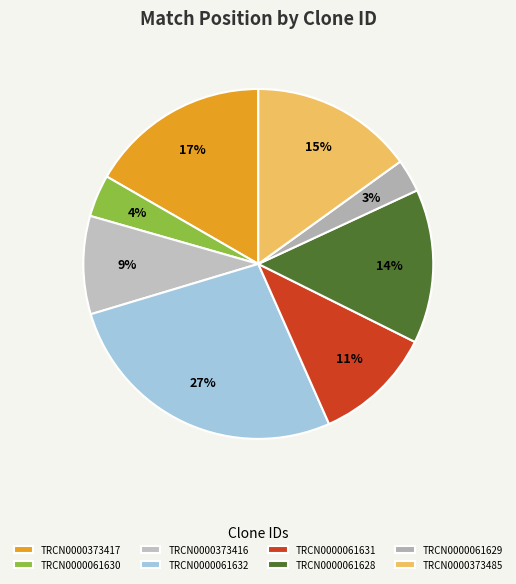

To the nearest percent, what is the difference between the largest and smallest slice percentages?

24%